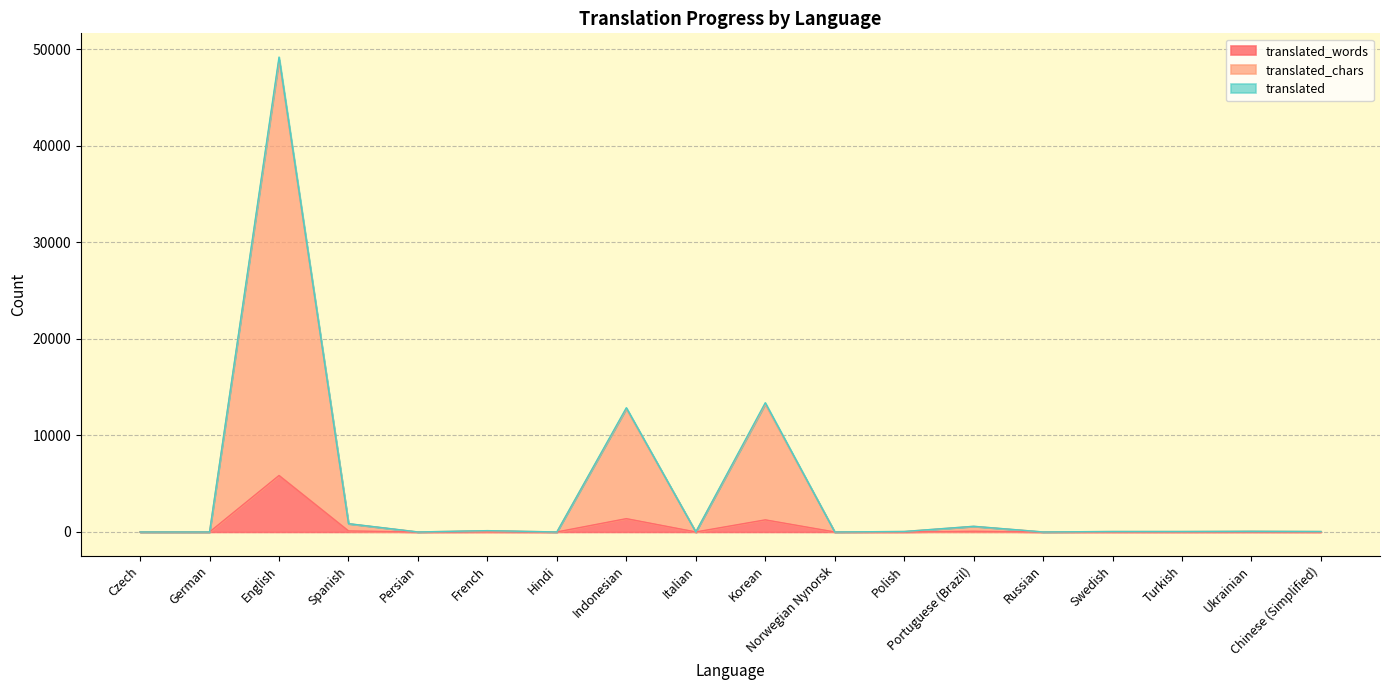

Is it true that translated_chars equals 13392 at Korean?

True